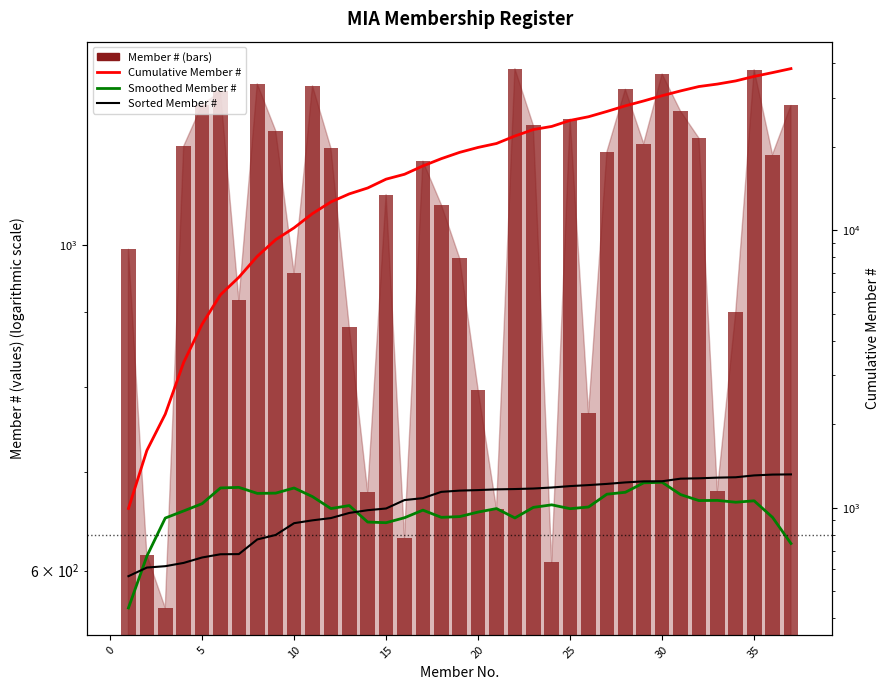

How many values in the Smoothed Member # series are below 1005?

18